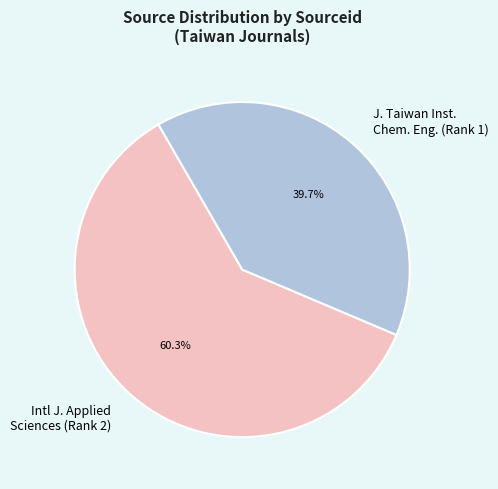

Is there a majority slice in this chart?

Yes